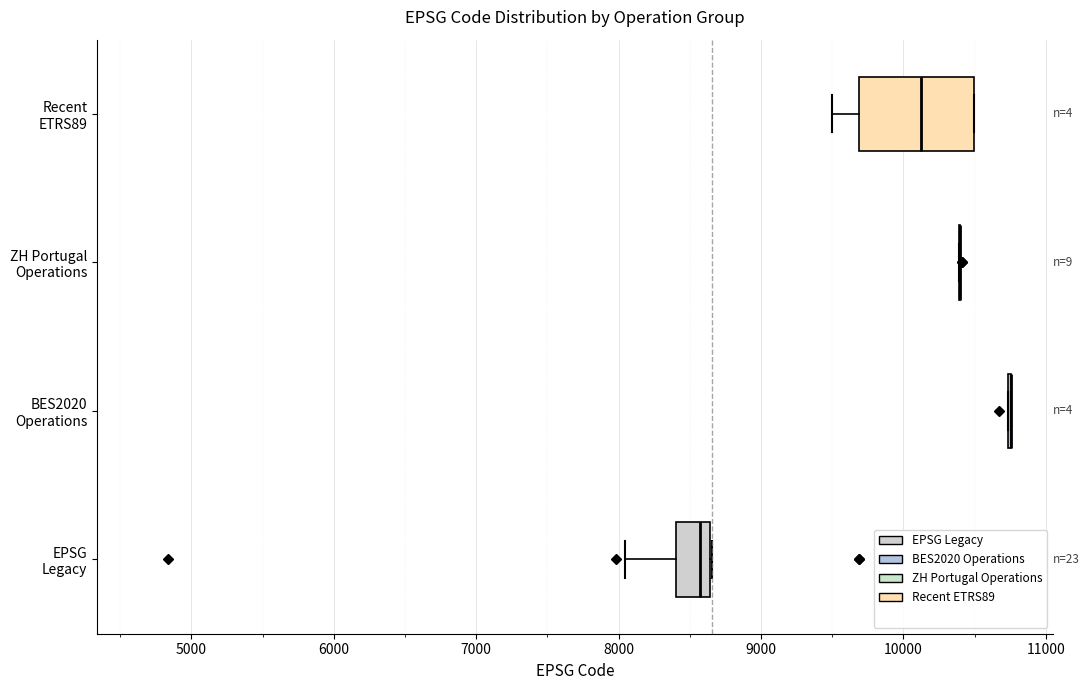

Reading bottom to top, read every box against the x-axis: the position of its median line, the range the box covers, and the ends of its whiskers. The values are not printed on the chart, so give them approximately, as read against the axis.

EPSG Legacy: median 8600 (just left of the box's right edge), box 8400 to 8600, whiskers 8000 to 8700
BES2020 Operations: box collapsed to a line at 10800, whiskers 10700 to 10800
ZH Portugal Operations: box collapsed to a line at 10400, whiskers 10400 to 10400
Recent ETRS89: median 10100, box 9700 to 10500, whiskers 9500 to 10500